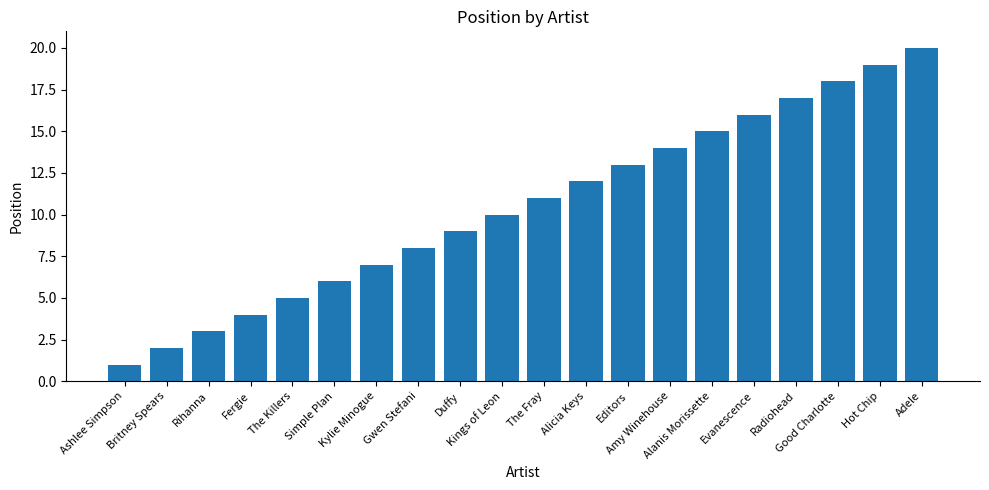

What is the label of the 7th bar from the left?

Kylie Minogue